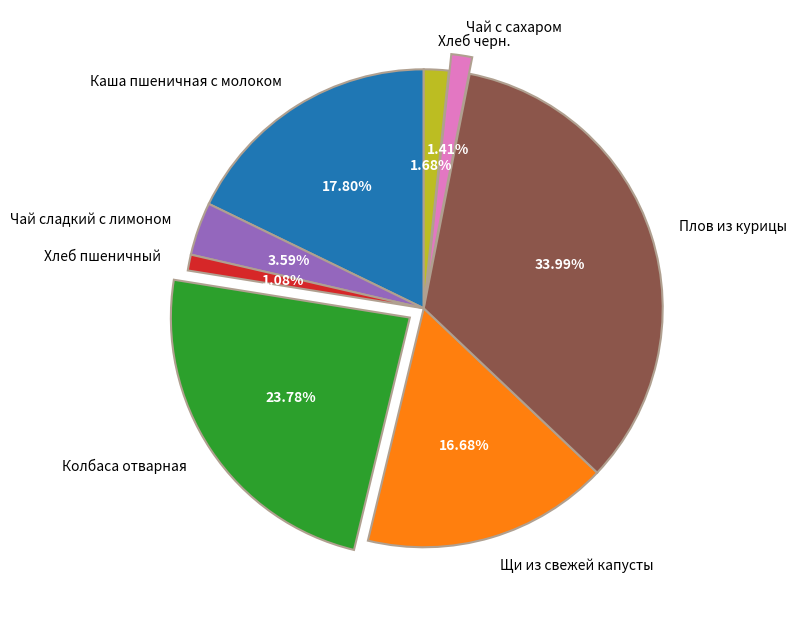

What is the largest slice in the pie chart?

Плов из курицы